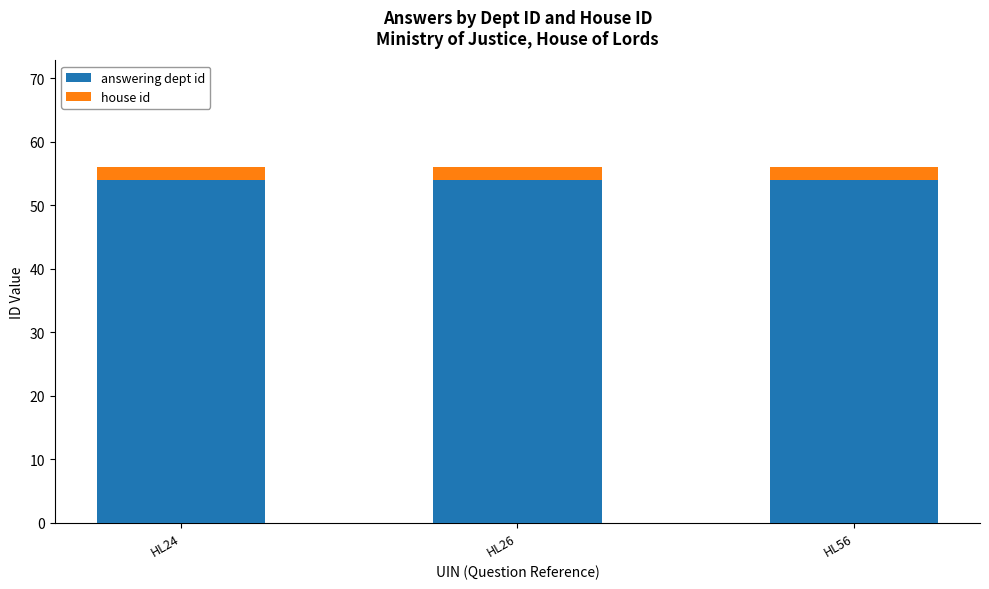

What is the total value across all series at HL26?

56